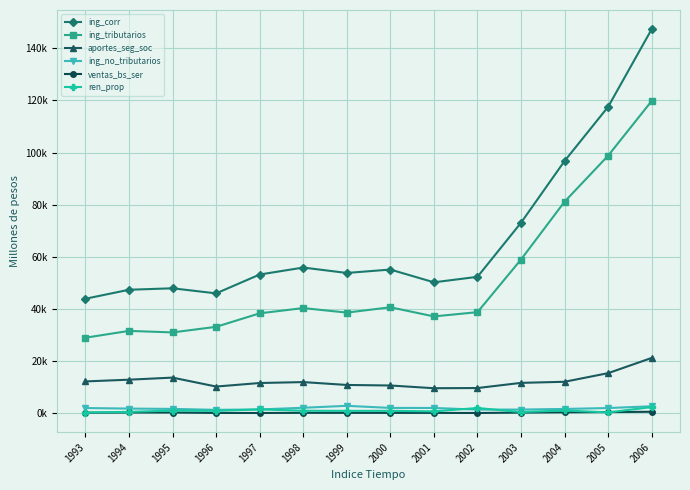

Where is ing_no_tributarios nearest to the value 2120?

1998